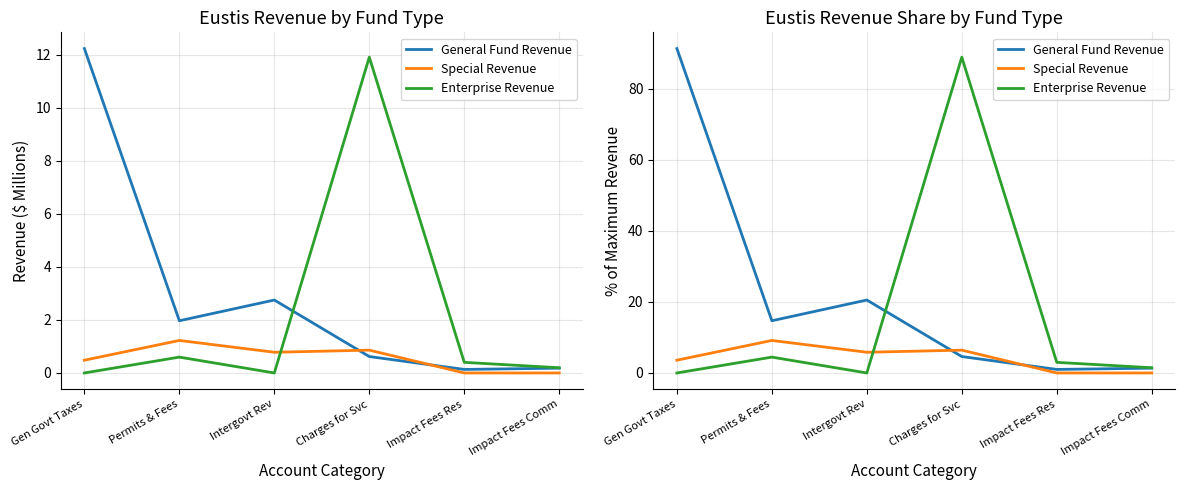

Where is the first local maximum for Special Revenue?

Permits & Fees